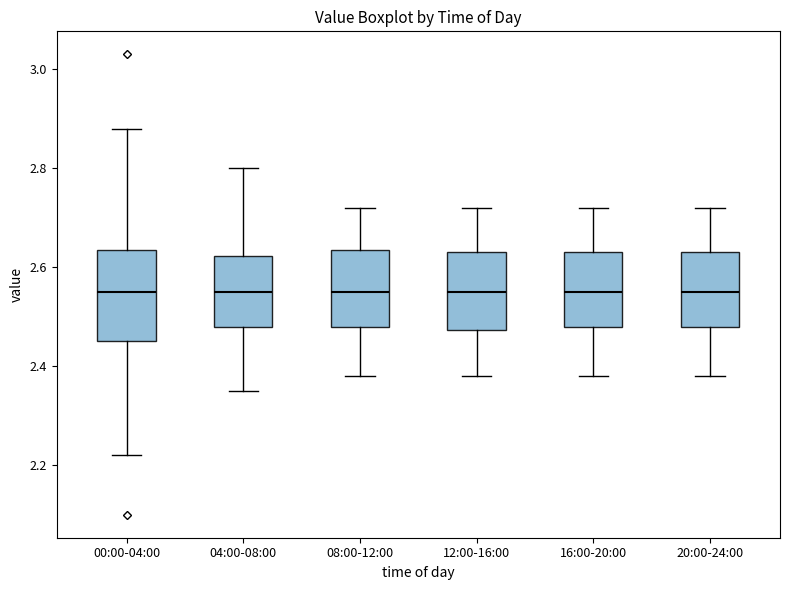

Reading left to right, read every box against the y-axis: the position of its median line, the range the box covers, and the ends of its whiskers. The values are not printed on the chart, so give them approximately, as read against the axis.

00:00-04:00: median 2.56, box 2.46 to 2.64, whiskers 2.22 to 2.88
04:00-08:00: median 2.56, box 2.48 to 2.62, whiskers 2.36 to 2.80
08:00-12:00: median 2.56, box 2.48 to 2.64, whiskers 2.38 to 2.72
12:00-16:00: median 2.56, box 2.48 to 2.64, whiskers 2.38 to 2.72
16:00-20:00: median 2.56, box 2.48 to 2.64, whiskers 2.38 to 2.72
20:00-24:00: median 2.56, box 2.48 to 2.64, whiskers 2.38 to 2.72